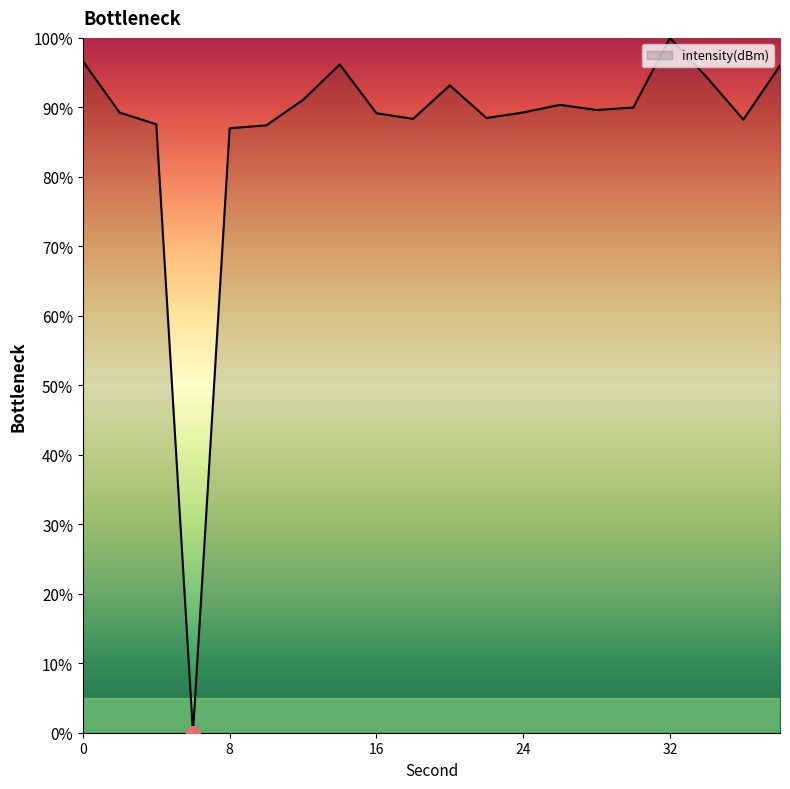

What is the maximum value shown in the chart?

100.0